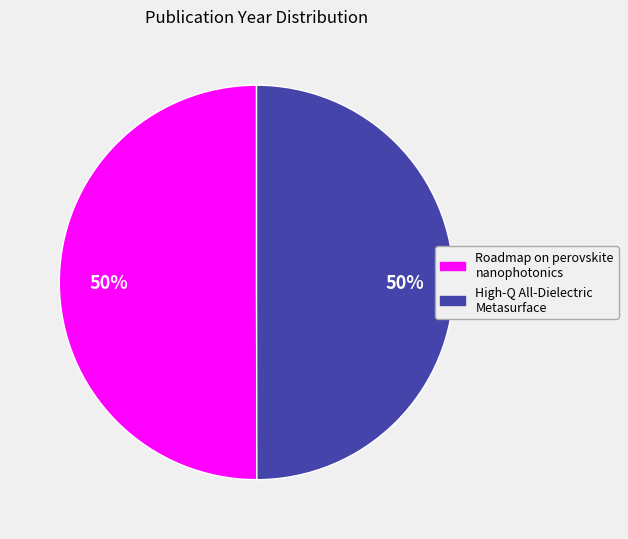

Approximately how many times larger is the value at High-Q All-Dielectric Metasurface compared to Roadmap on perovskite nanophotonics?

1.0